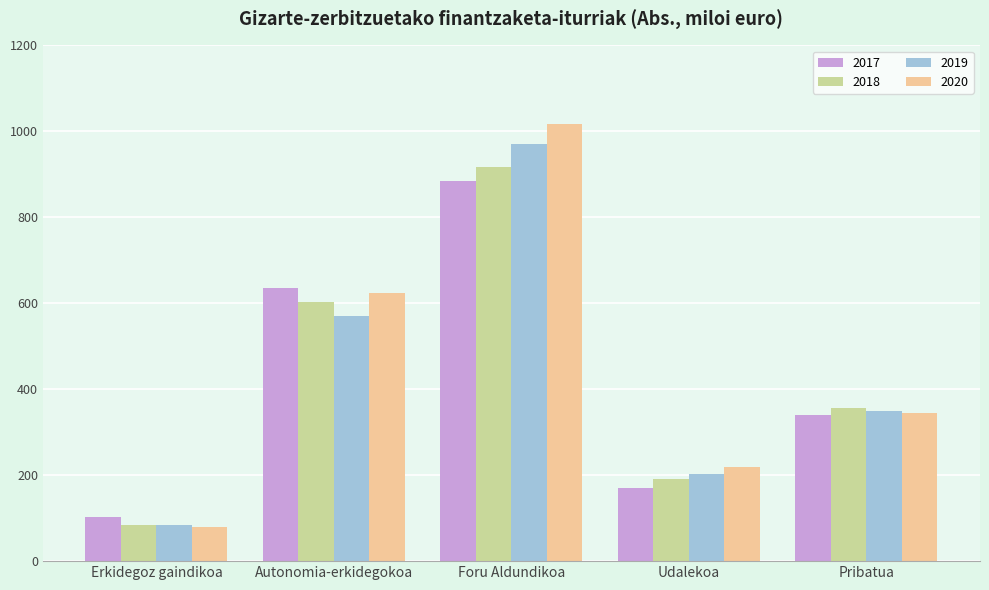

Which category has the highest value across all series?

Foru Aldundikoa